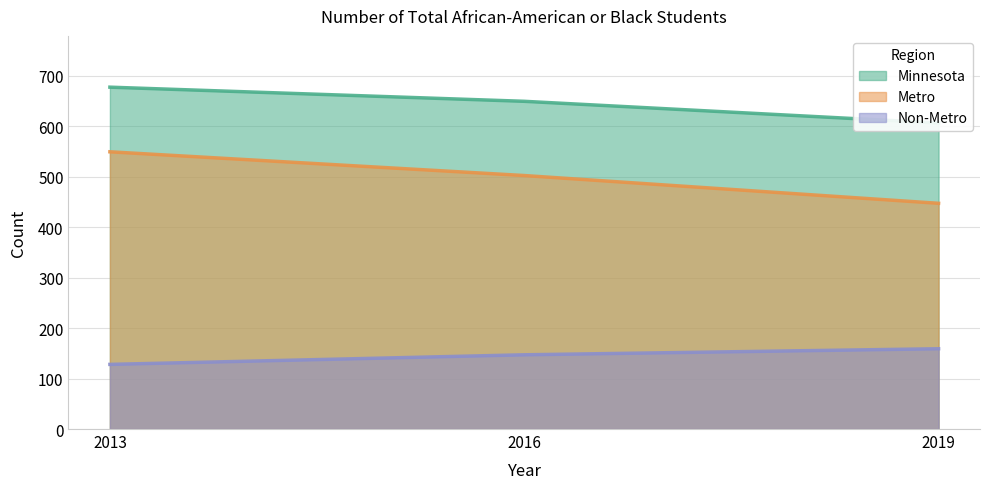

Reading left to right, what are all the values shown in this chart?

Minnesota: 2013=677	2016=649	2019=606
Metro: 2013=549	2016=502	2019=447
Non-Metro: 2013=128	2016=147	2019=159